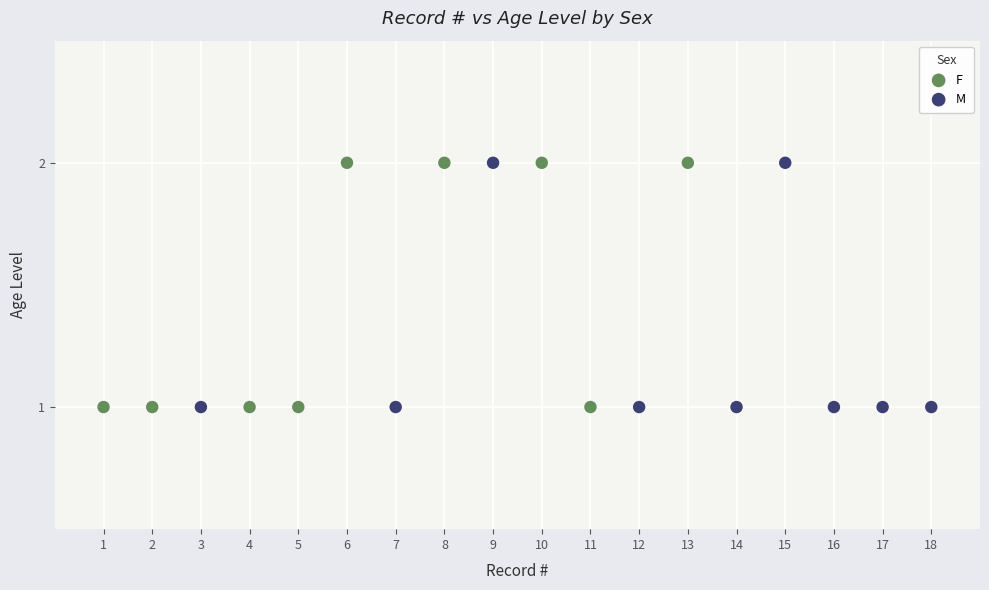

What are all the series names shown in the legend?

F, M